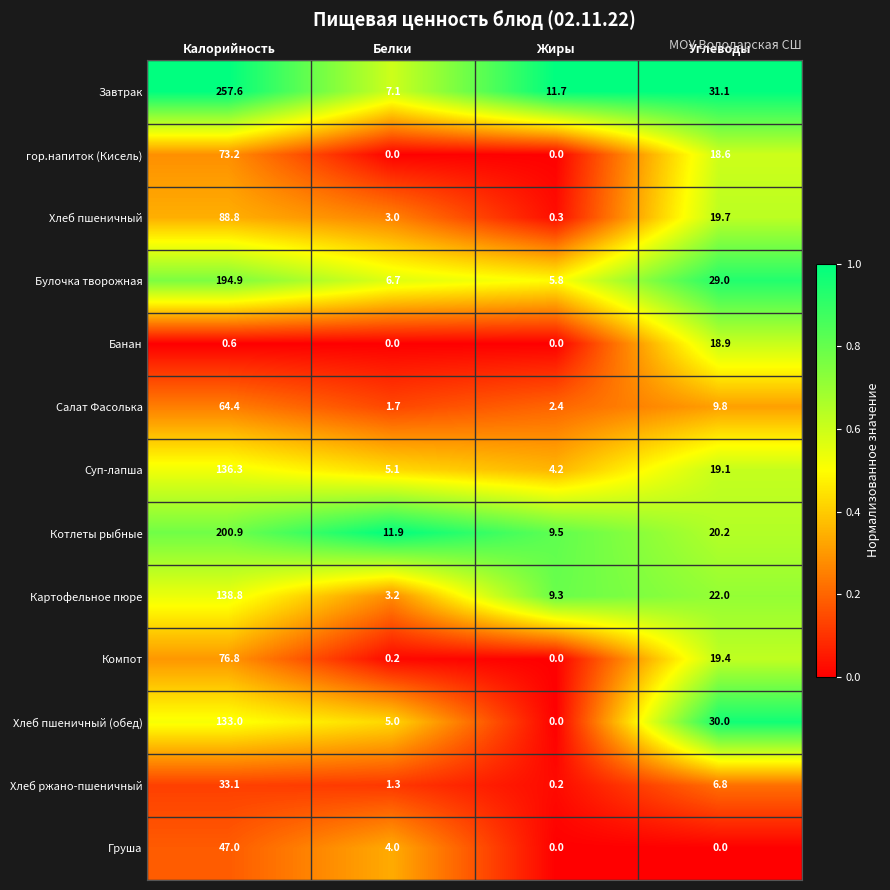

Which series has the largest total across all categories?

Завтрак